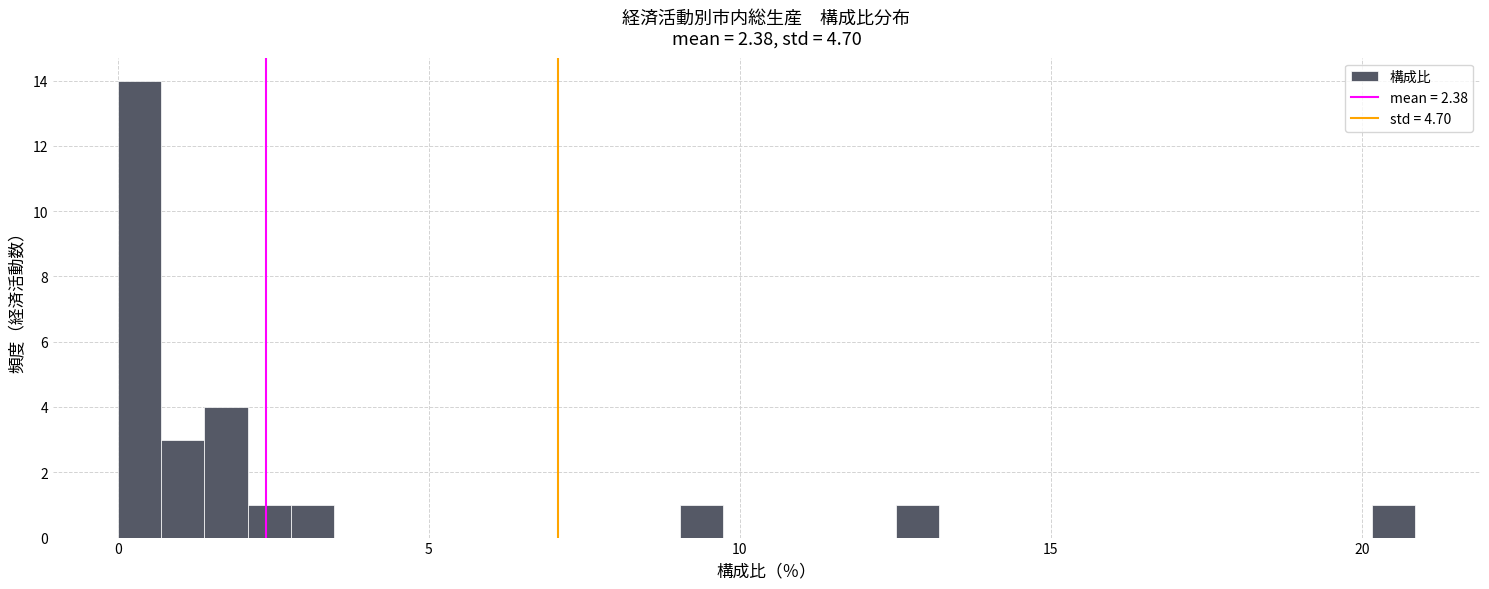

Read against the x-axis, roughly where is the centre of the tallest bar?

0.5